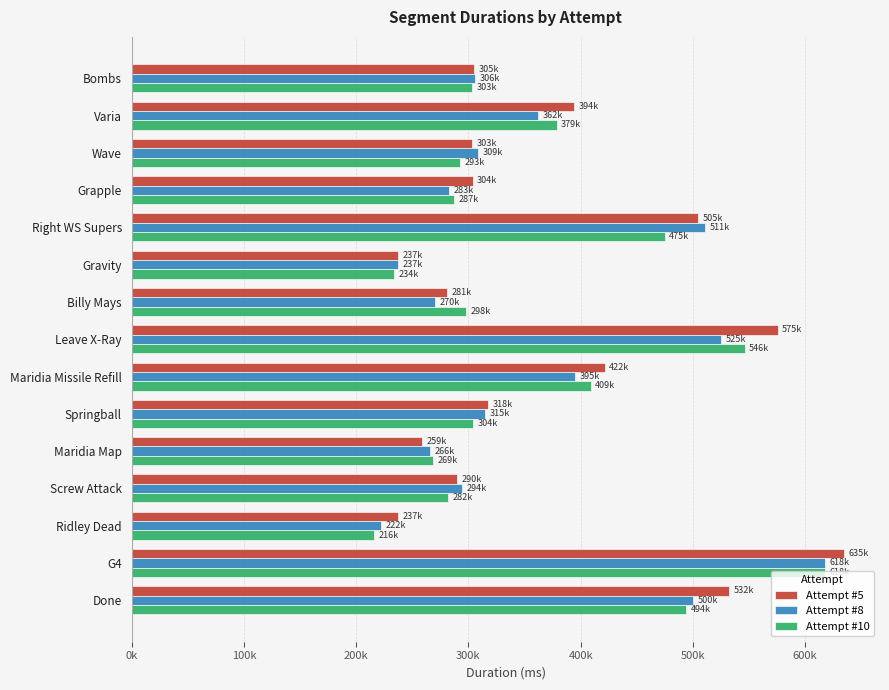

What are all the series names shown in the legend?

Attempt #5, Attempt #8, Attempt #10